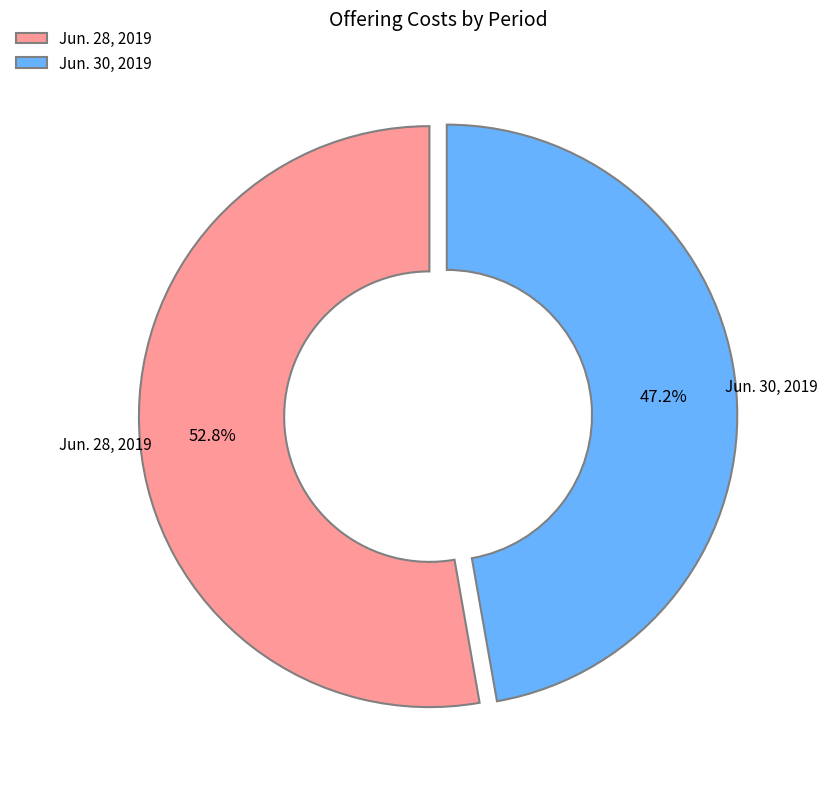

What percentage is the Jun. 30, 2019 slice, to the nearest percent?

47%